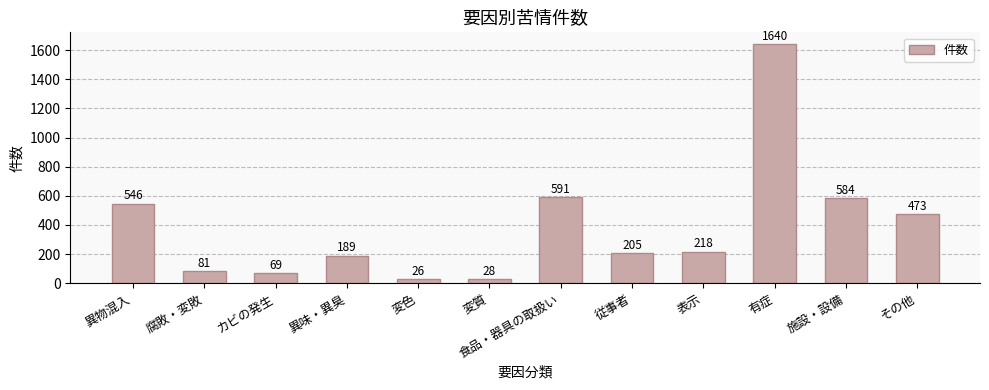

Is it true that the value at その他 is 657?

False